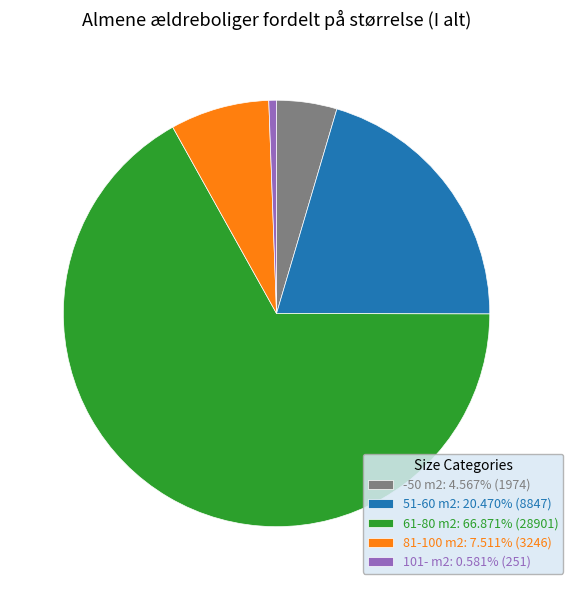

What is the majority slice?

61-80 m2